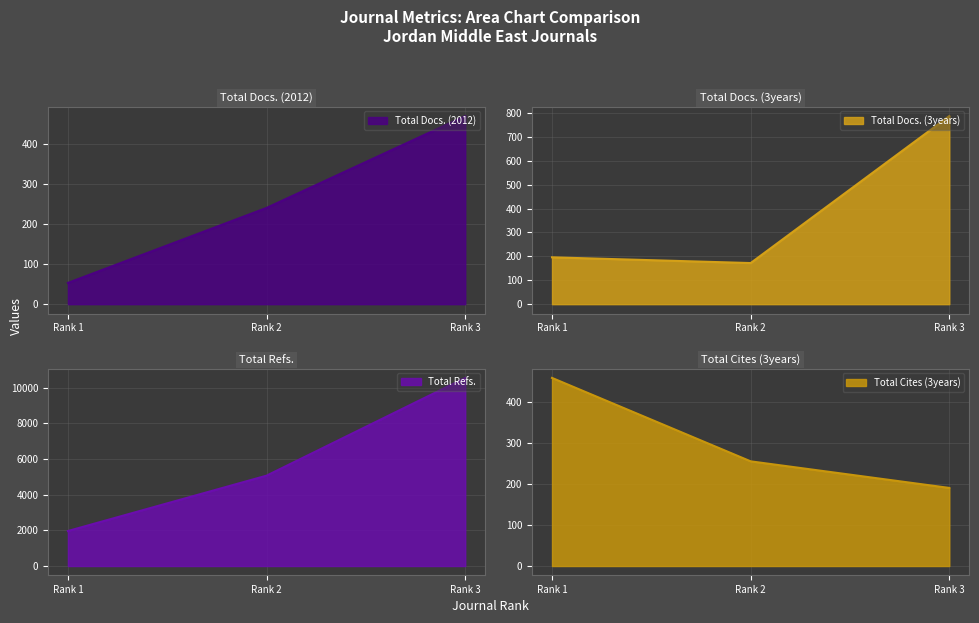

Reading left to right, list all the values displayed in this chart.

Total Docs. (2012): 53	240	469
Total Docs. (3years): 196	172	787
Total Refs.: 1962	5064	10540
Total Cites (3years): 460	256	191